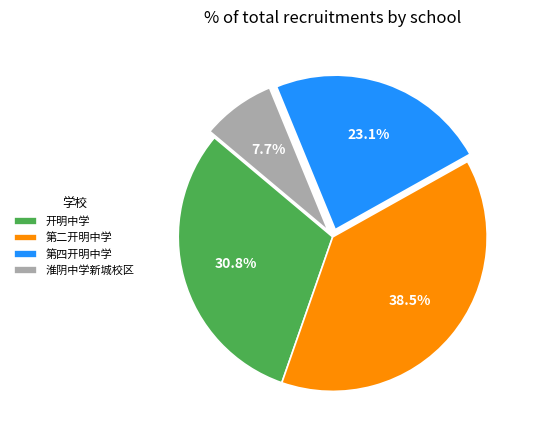

To the nearest percent, what is the difference between the largest and smallest slice percentages?

31%